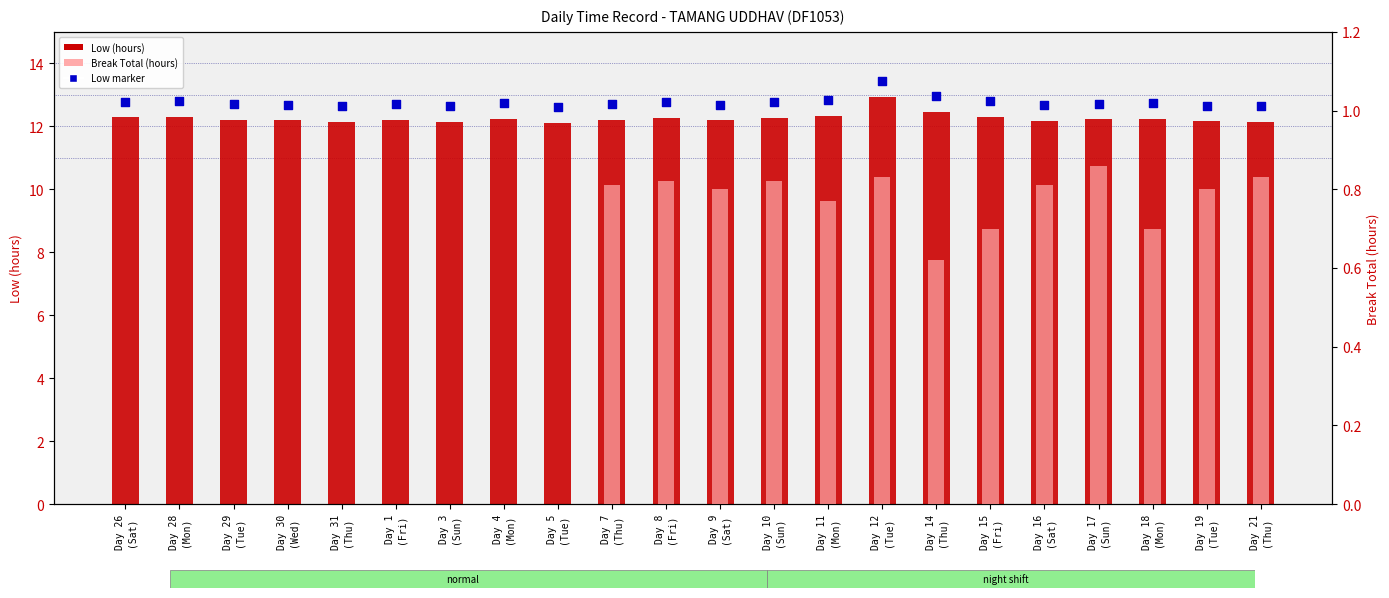

Which series contains the lowest Y value?

Break Total (hours)